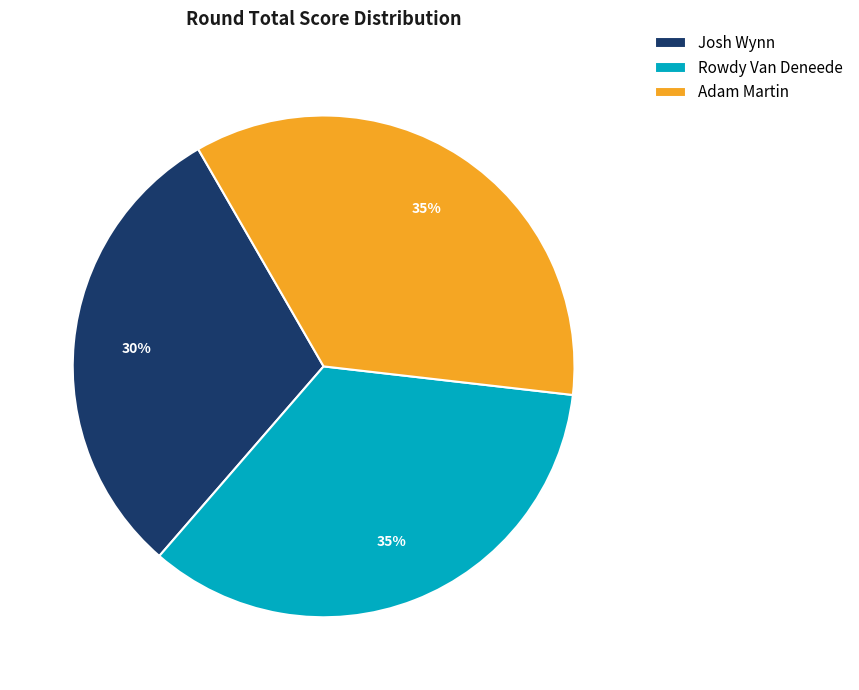

How many segments does this pie chart have?

3